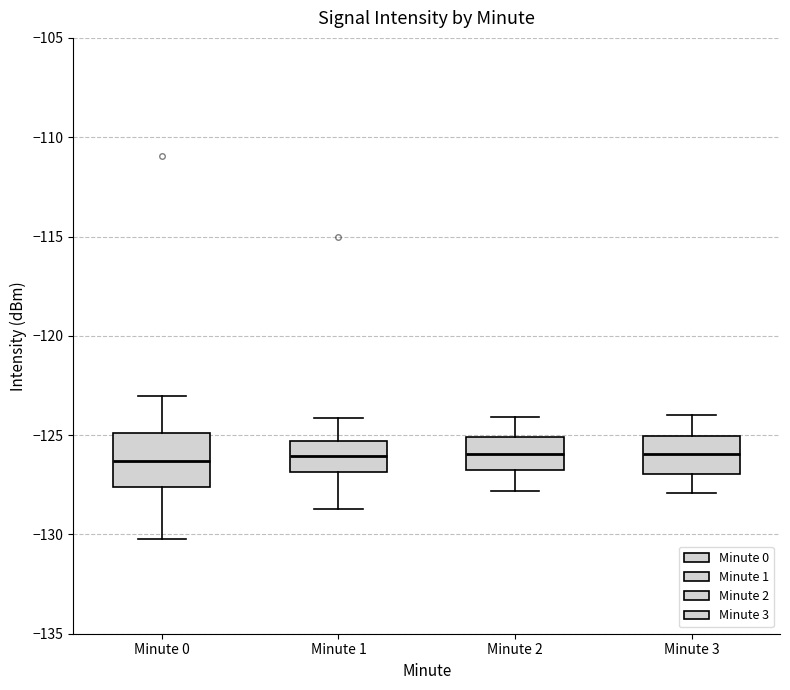

Where is the lower edge of the box for Minute 0 on the y-axis? The values are not printed on the chart, so give them approximately, as read against the axis.

-127.5